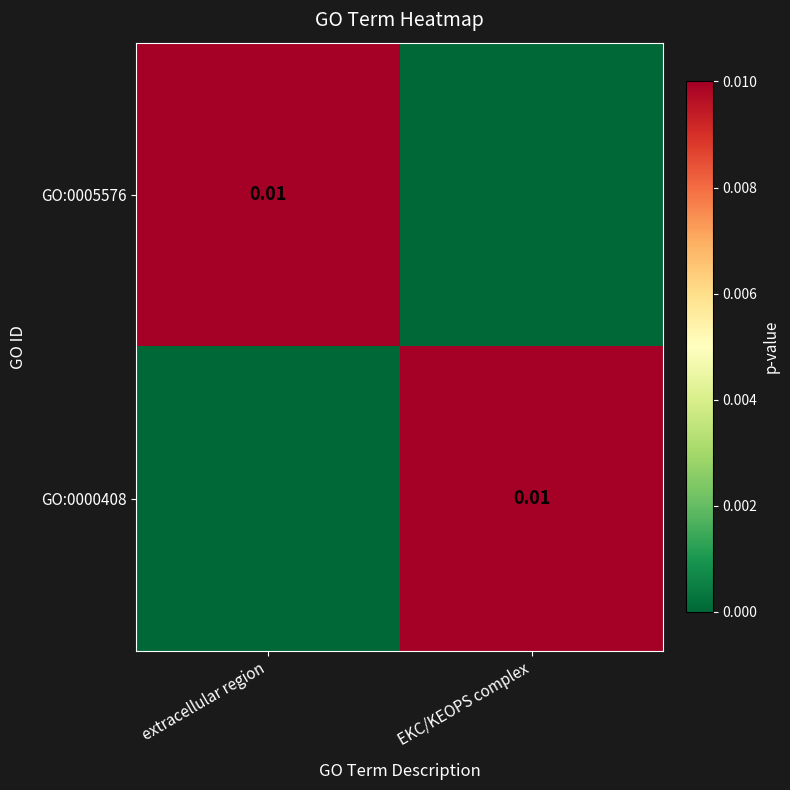

At which category is the sum across all series the highest?

extracellular region